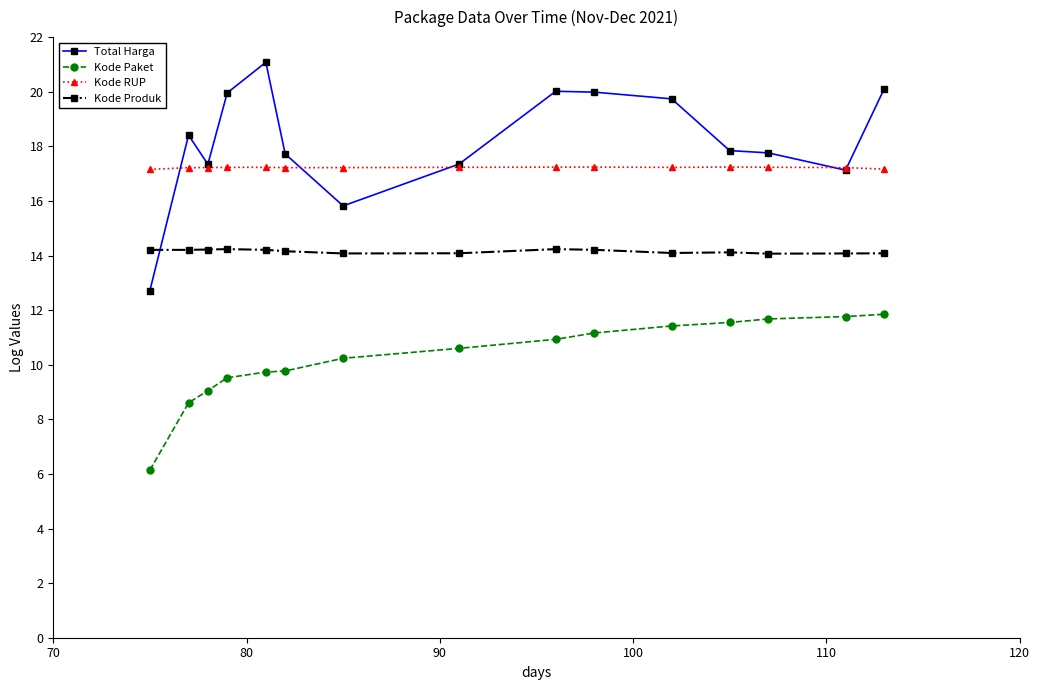

Which series has the largest range (max minus min)?

Total Harga